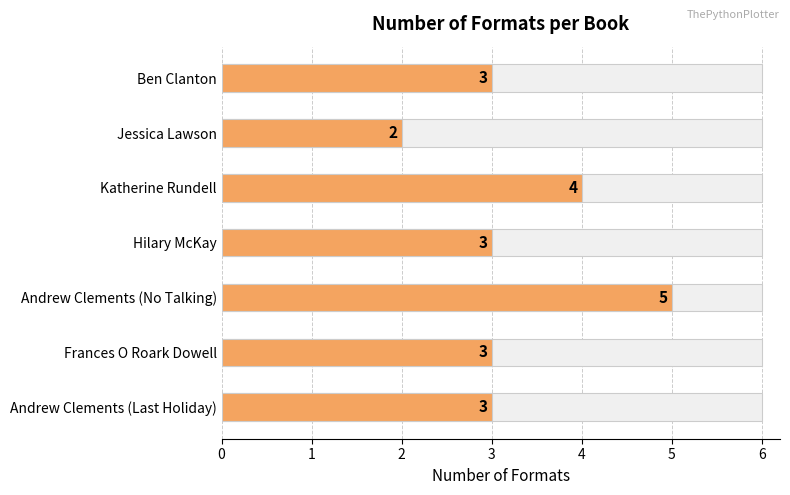

What is the sum of all values?

23